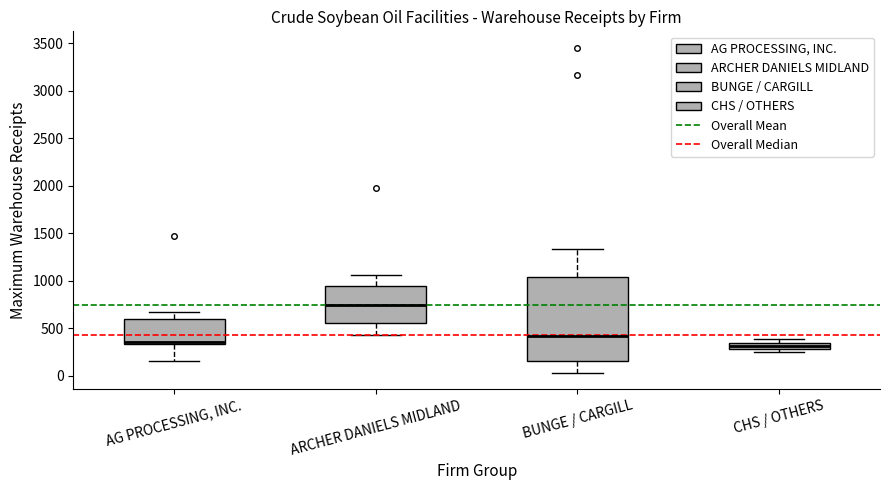

Which box's median line is the highest?

ARCHER DANIELS MIDLAND